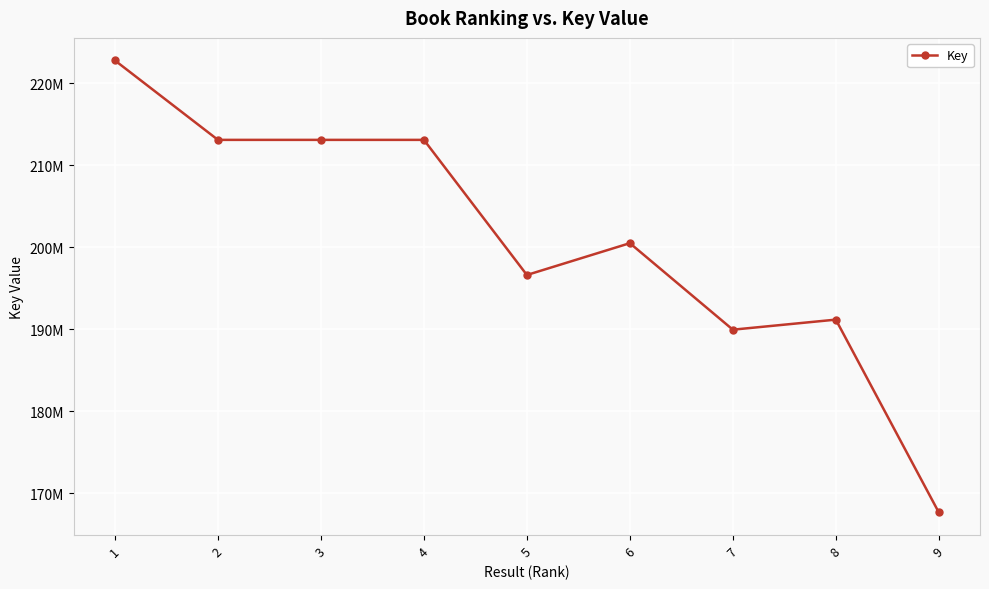

What is the minimum value shown in the chart?

167639530